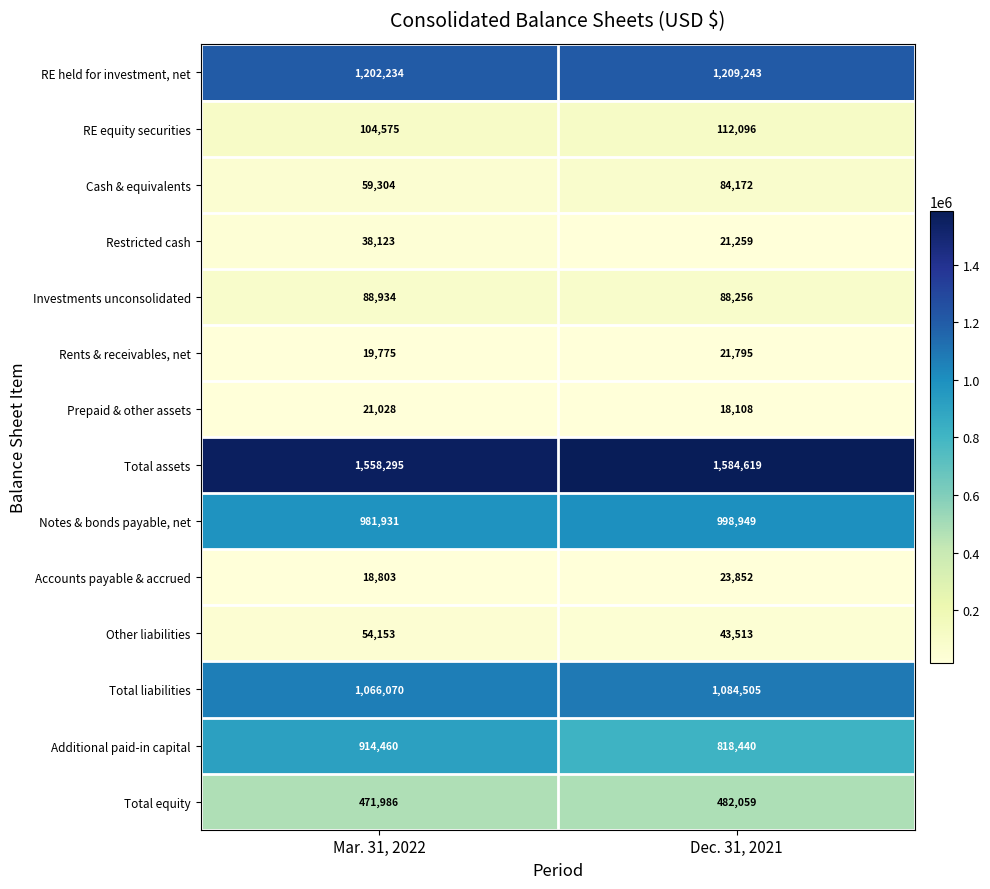

Is it true that Accounts payable & accrued equals 26492 at Mar. 31, 2022?

False